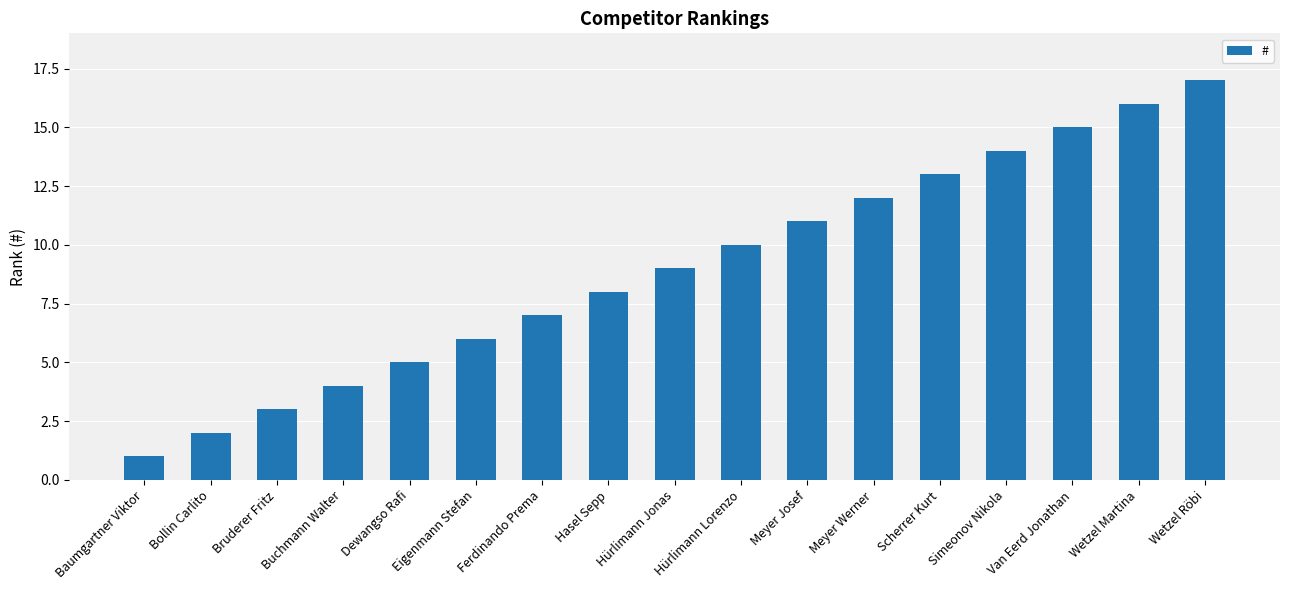

Is it true that the value at Scherrer Kurt is 13?

True